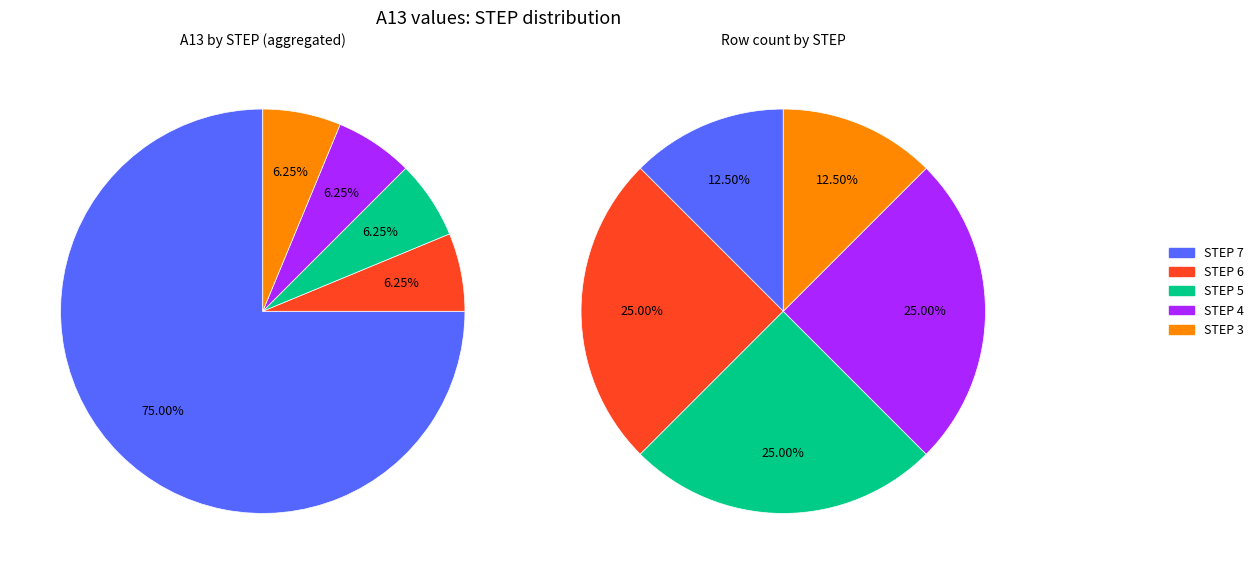

Does 5 represent more than half of the total?

No